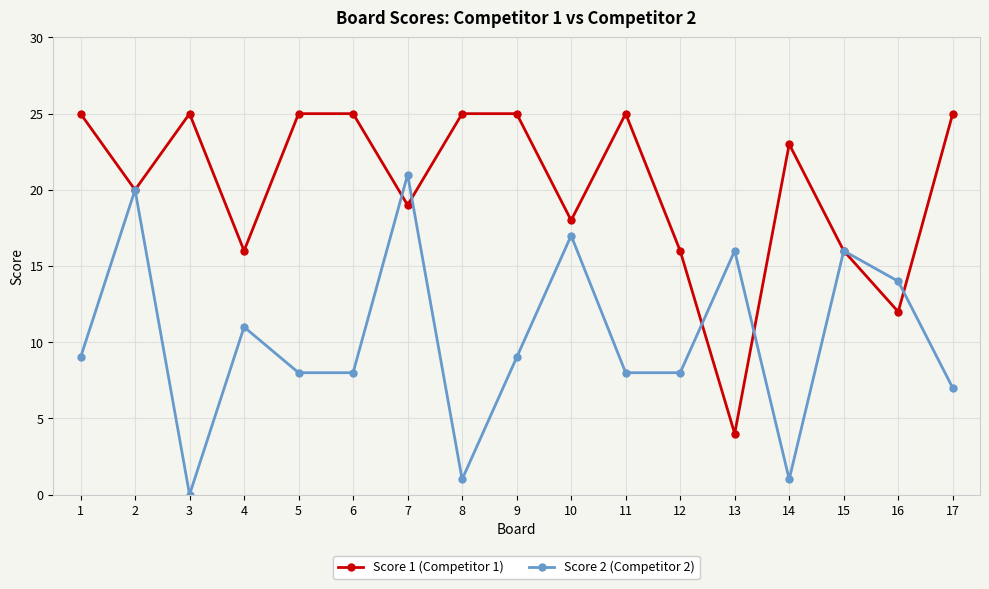

At how many categories does at least one series exceed 15?

16